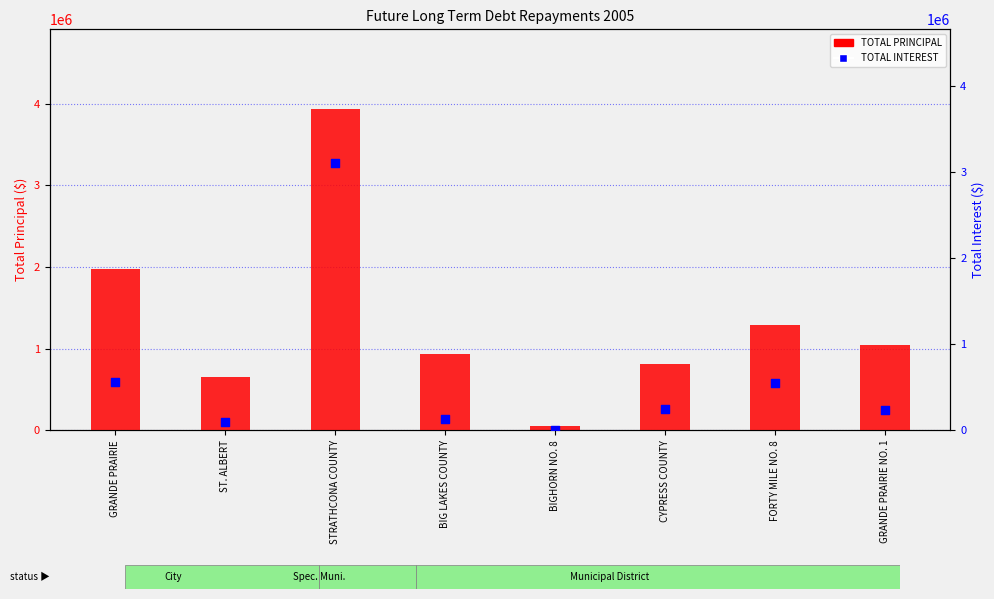

Which series contains the lowest Y value?

TOTAL INTEREST